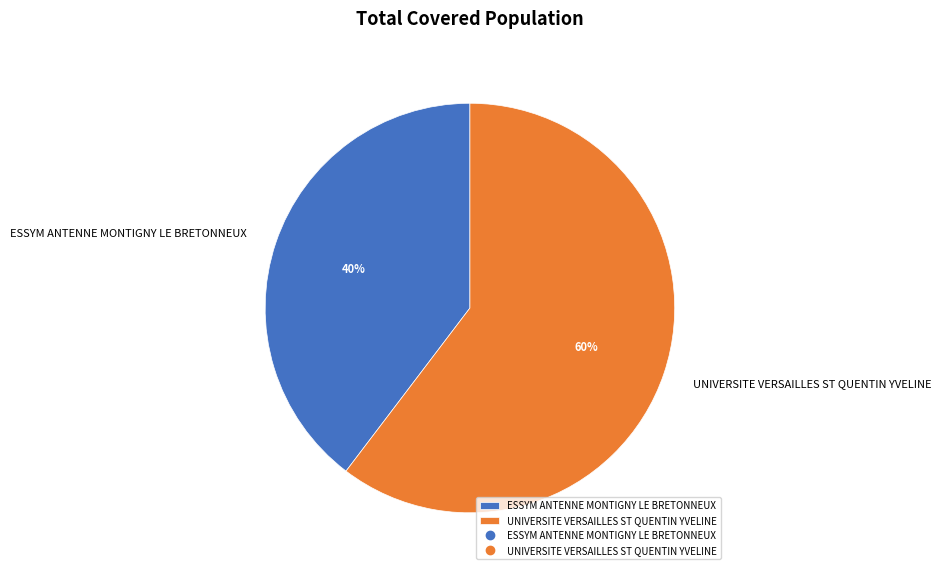

To the nearest percent, what portion does UNIVERSITE VERSAILLES ST QUENTIN YVELINE represent?

60%